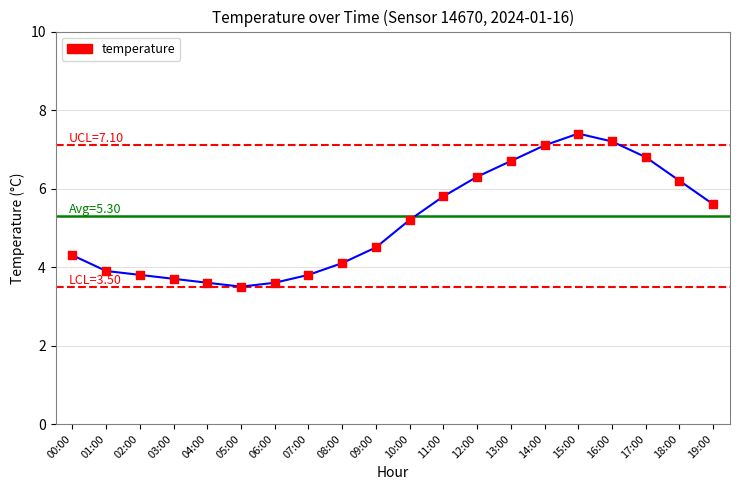

Approximately how many times larger is the value at 10:00 compared to 01:00?

1.3